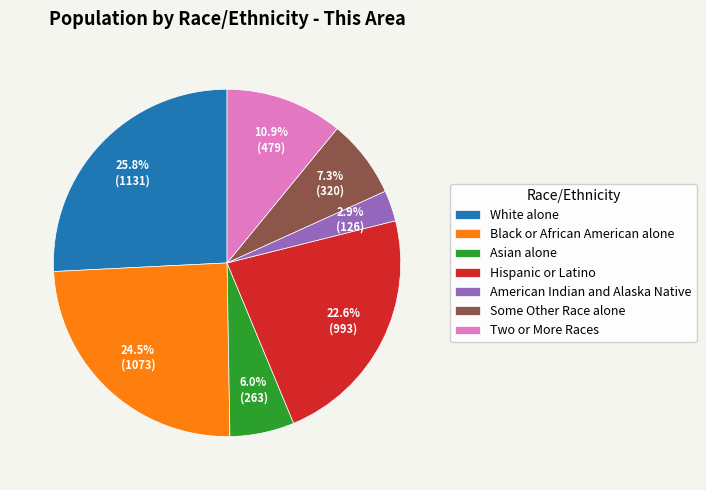

To the nearest percent, what is the combined percentage of Hispanic or Latino and Some Other Race alone?

30%